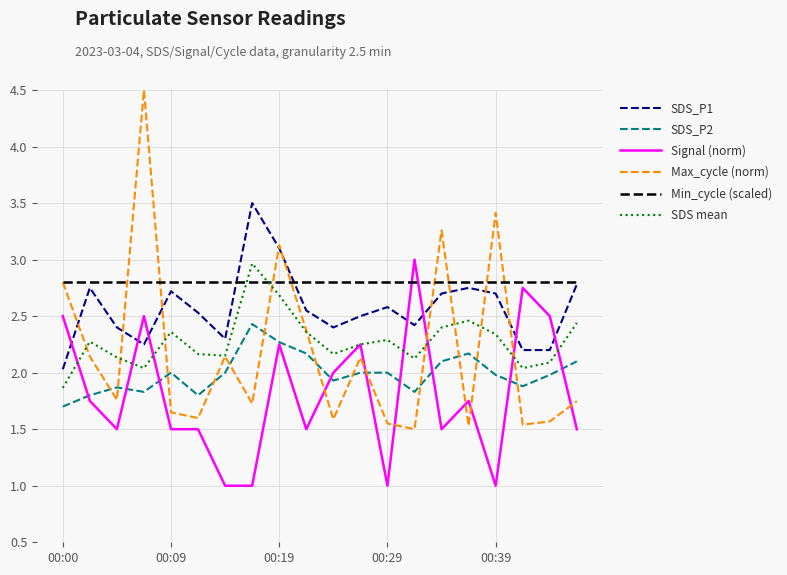

True or false: SDS mean and SDS_P2 intersect in this chart.

False